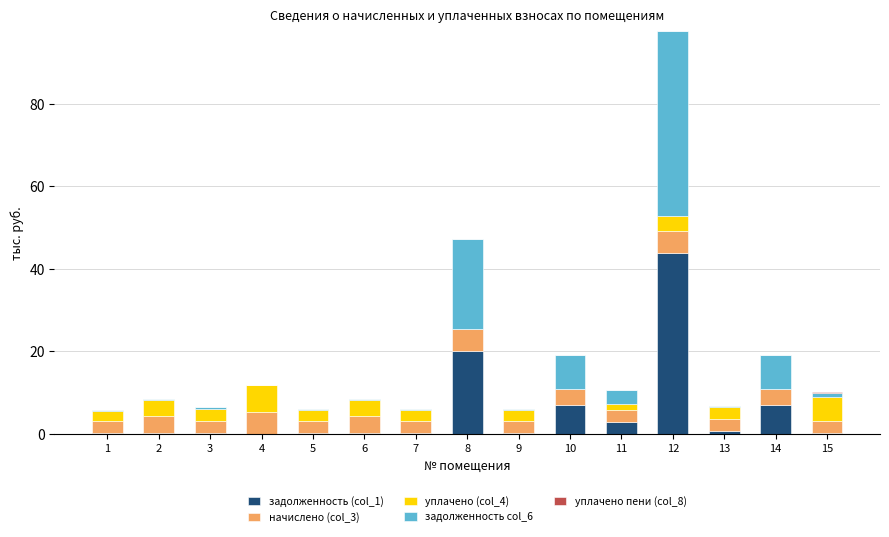

What is the sum of all задолженность (col_1) values?

83.6